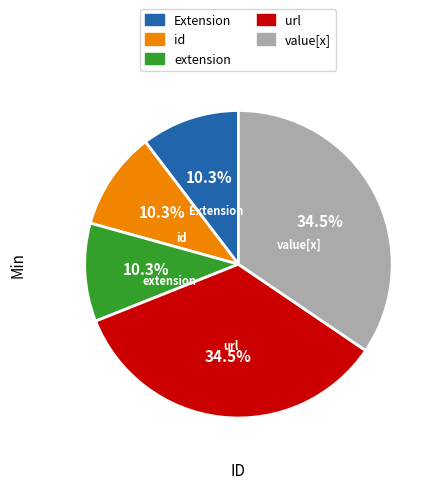

Is there any slice that represents more than half of the pie?

No